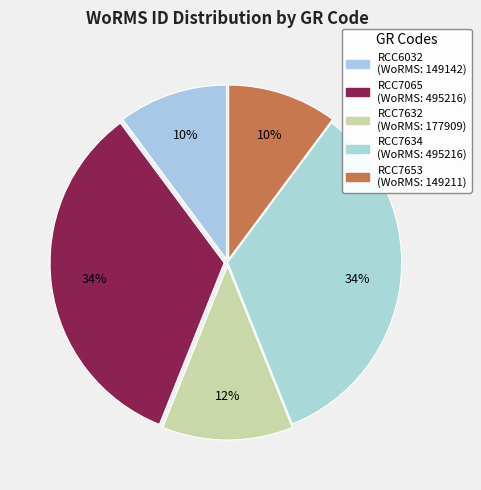

How many slices are in this pie chart?

5